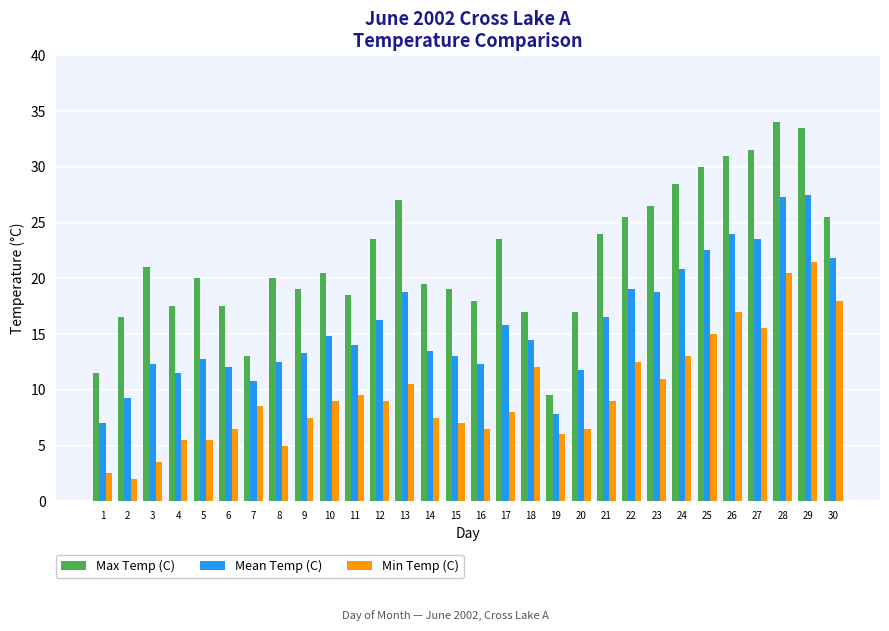

Which series has the largest total across all categories?

Max Temp (C)